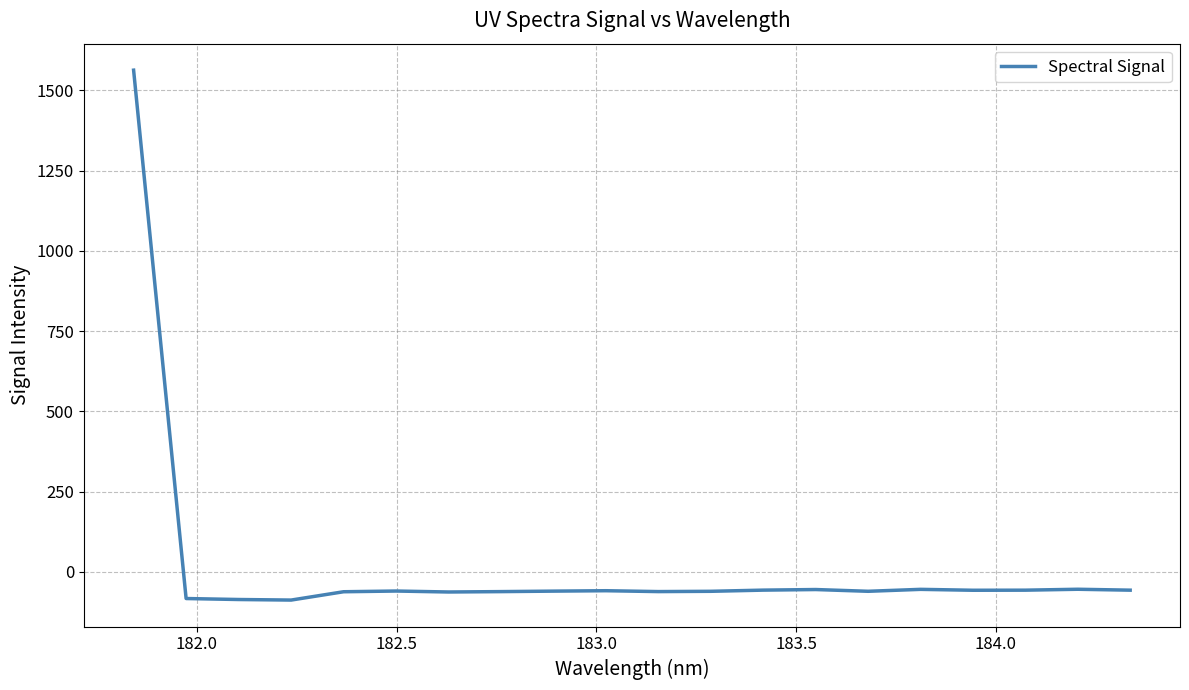

What is the difference between the maximum and minimum values?

1651.5